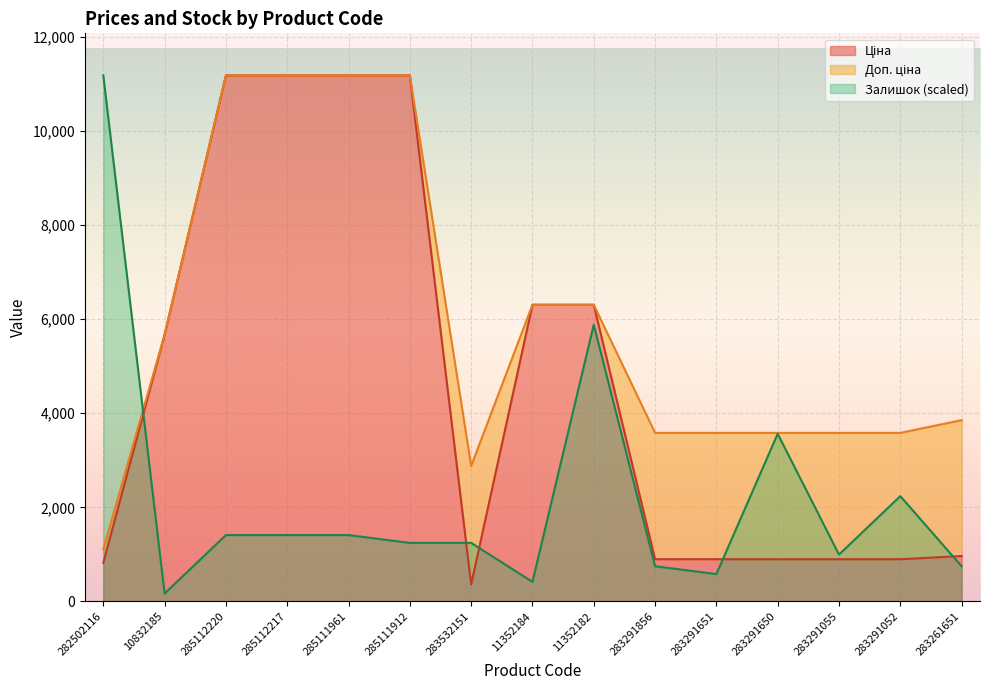

Reading right to left, what are all the values shown in this chart?

Ціна: 283261651=963.5	283291052=895.9	283291055=895.9	283291650=895.9	283291651=895.9	283291856=895.9	11352182=6308.8	11352184=6308.8	283532151=359.9	285111912=11188.2	285111961=11188.2	285112217=11188.2	285112220=11188.2	10832185=5673.8	282502116=818.5
Доп. ціна: 283261651=3854.0	283291052=3583.6	283291055=3583.6	283291650=3583.6	283291651=3583.6	283291856=3583.6	11352182=6308.8	11352184=6308.8	283532151=2878.8	285111912=11188.2	285111961=11188.2	285112217=11188.2	285112220=11188.2	10832185=5673.8	282502116=1109.2
Залишок: 283261651=745.9	283291052=2237.6	283291055=994.5	283291650=3563.6	283291651=580.1	283291856=745.9	11352182=5884.1	11352184=414.4	283532151=1243.1	285111912=1243.1	285111961=1408.9	285112217=1408.9	285112220=1408.9	10832185=165.8	282502116=11188.2